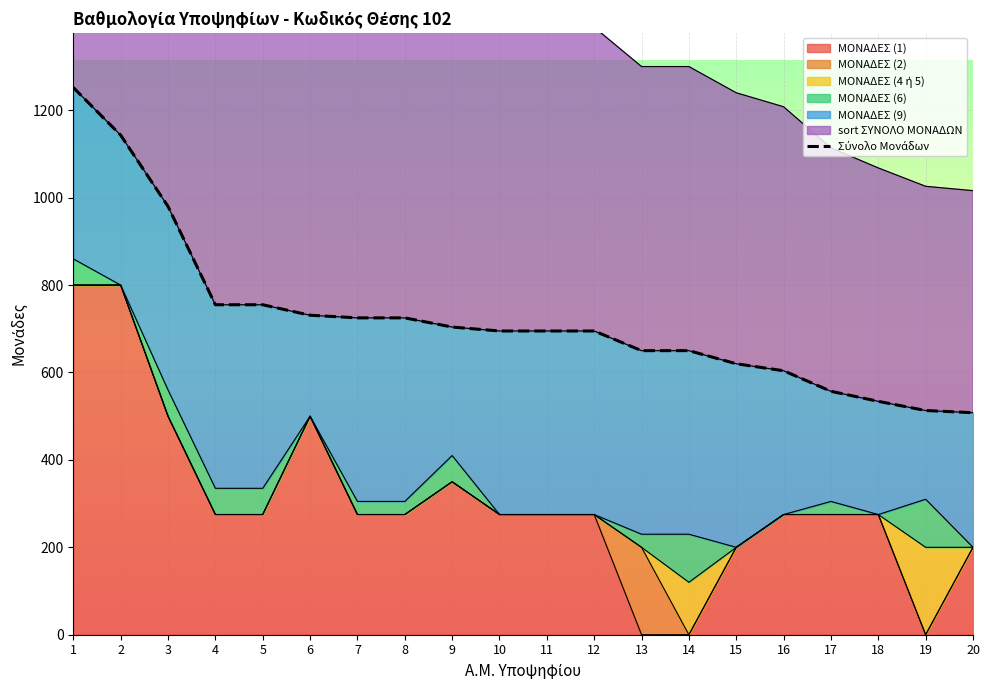

True or false: the data shows 1252 at 1.

True